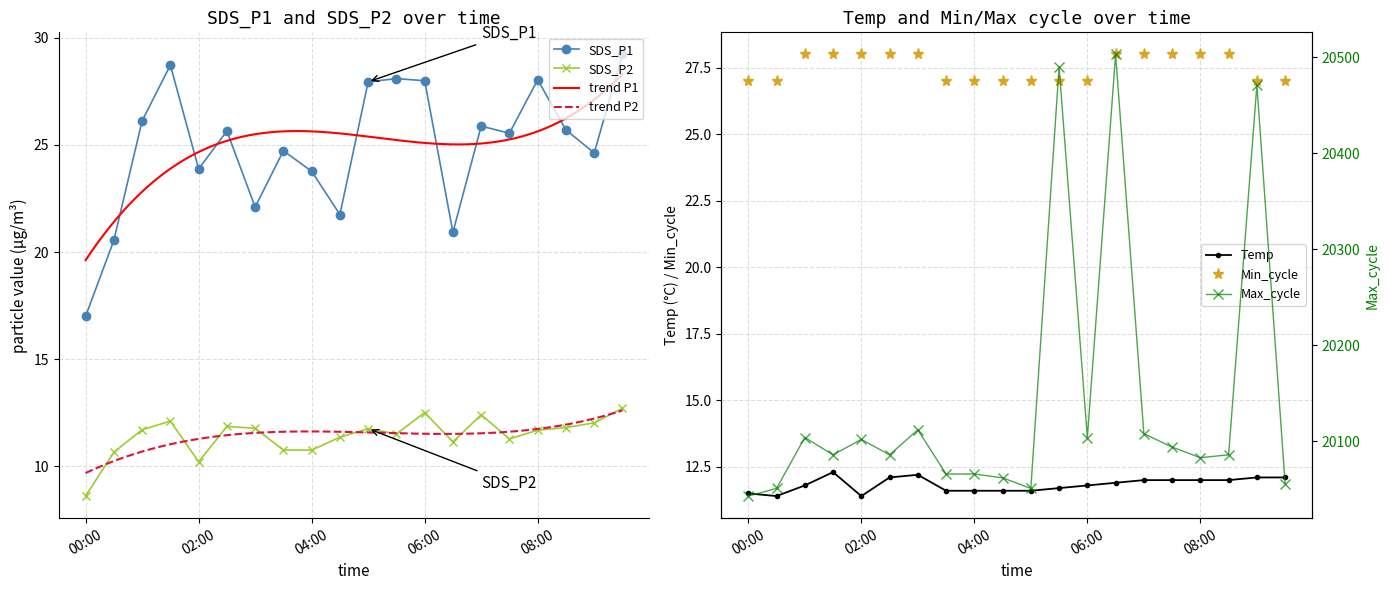

The SDS_P1 series shows 15.2 at 01:30. True or false?

False